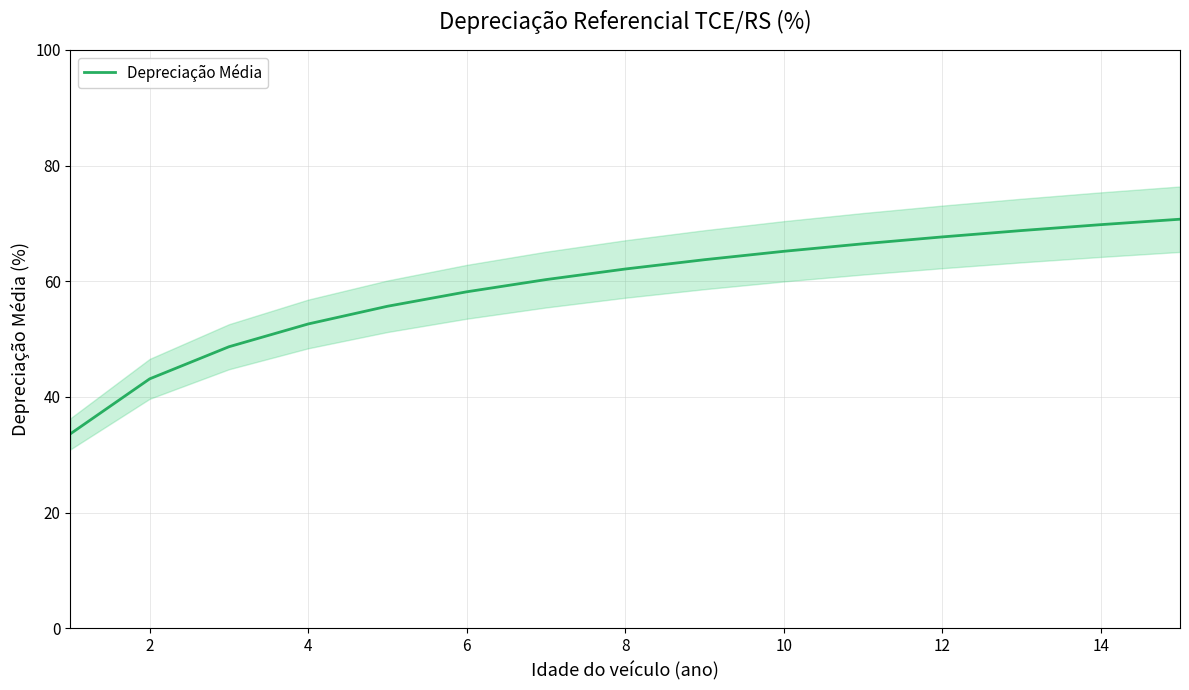

Reading left to right, extract all data points from this chart.

33.6	43.1	48.7	52.6	55.7	58.2	60.3	62.1	63.7	65.2	66.5	67.7	68.8	69.8	70.7